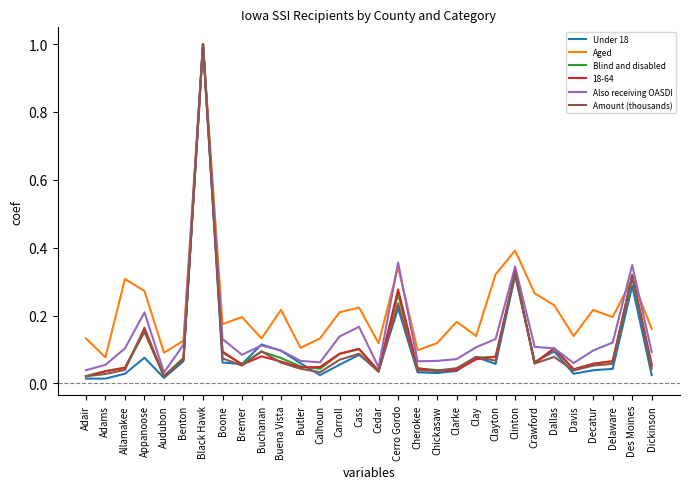

Is it true that Also receiving OASDI equals 0.0 at Dickinson?

False